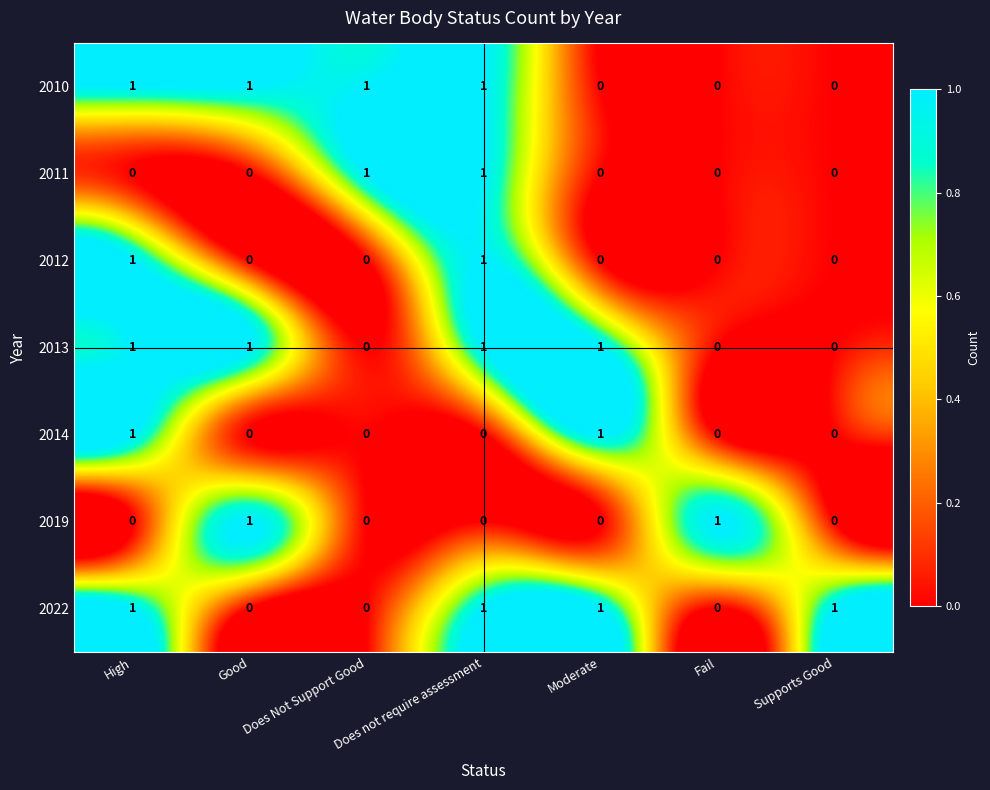

What is the spread (max minus min) of values at Good?

1